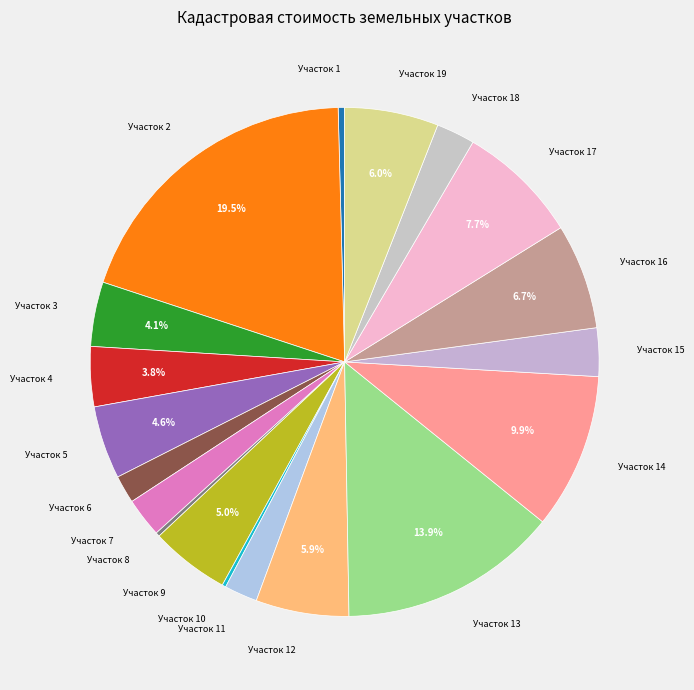

Which category has the biggest portion of the pie?

Участок 2